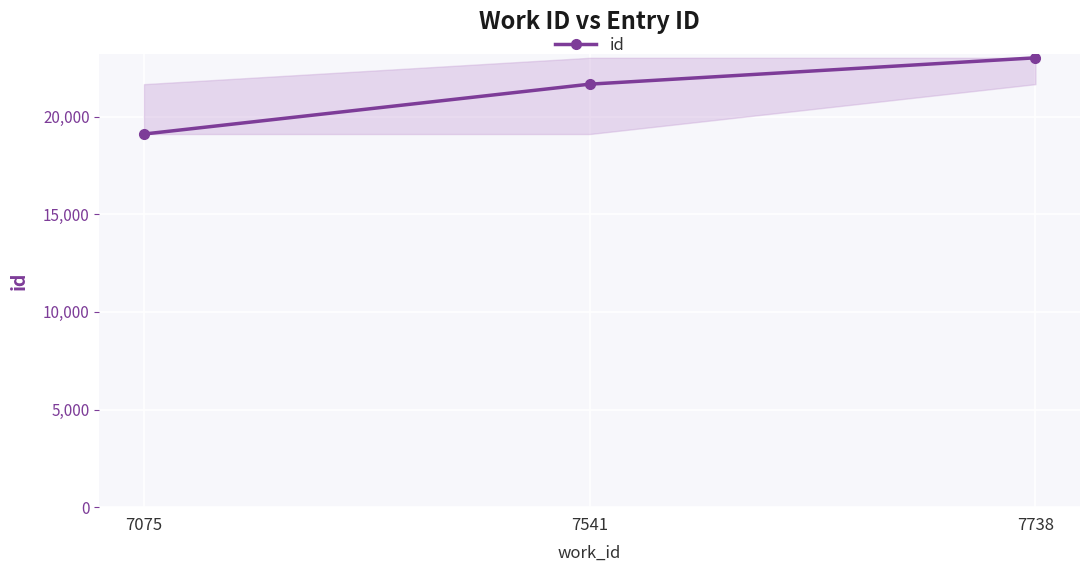

Rank the categories by value from highest to lowest.

7738, 7541, 7075